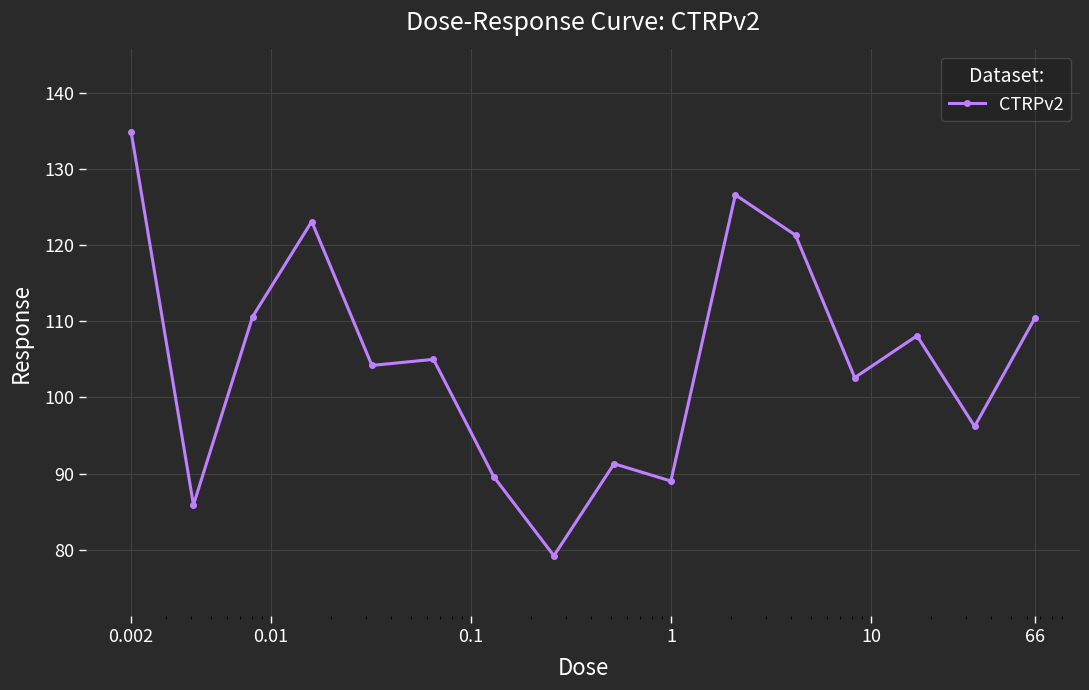

What is the value of the 6th point from the left?

105.0